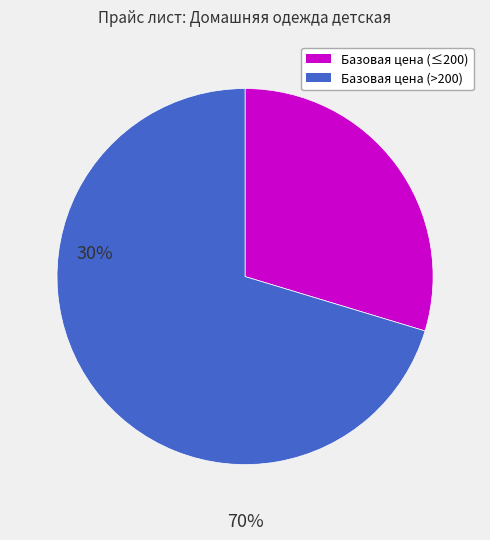

Is there a majority slice in this chart?

Yes